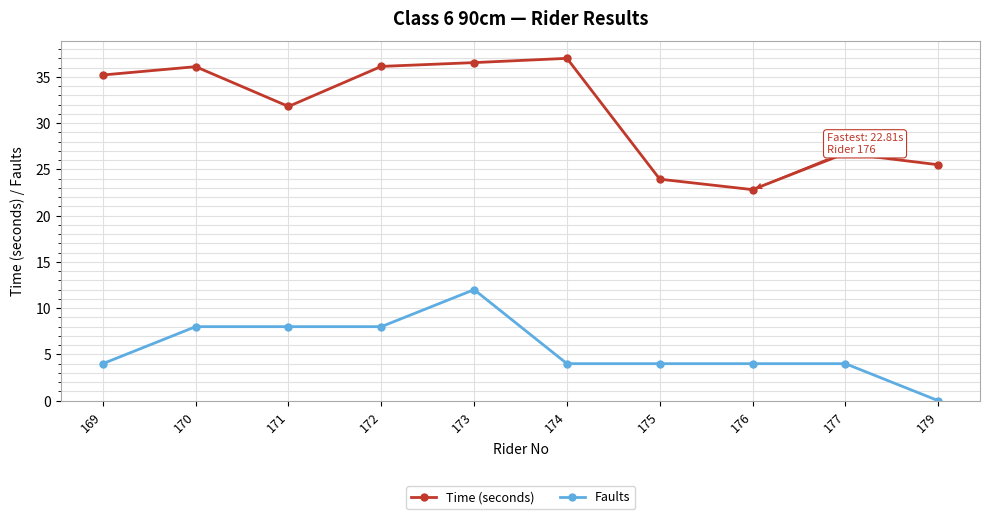

At which category is the sum across all series the highest?

173